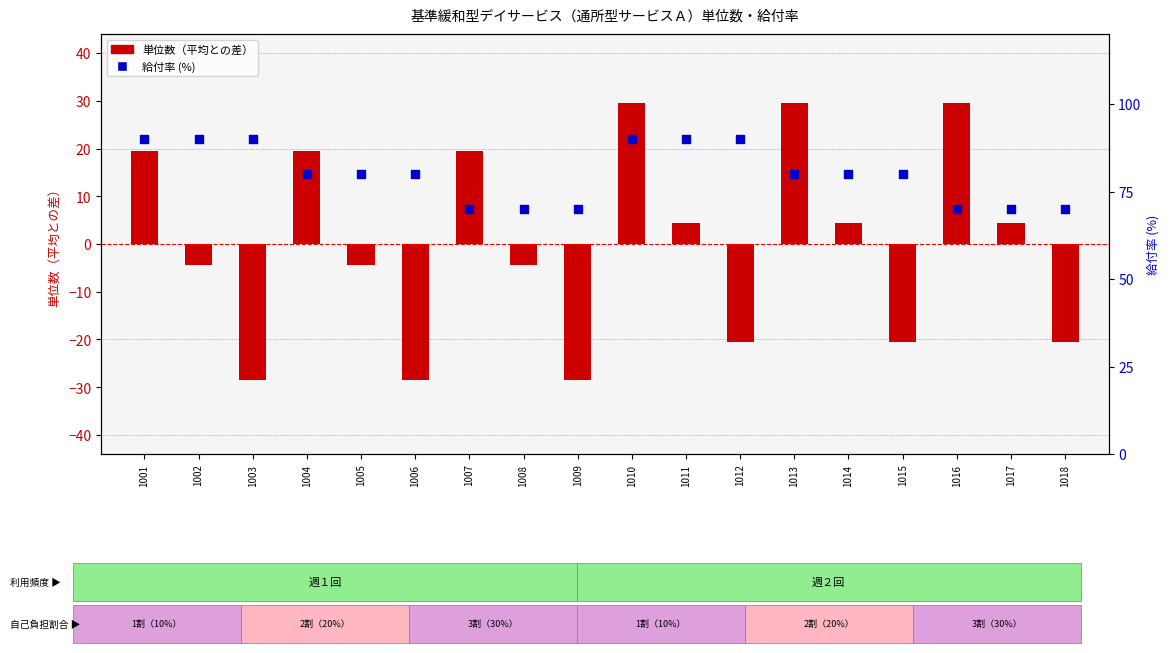

At how many categories does at least one series exceed -13?

18